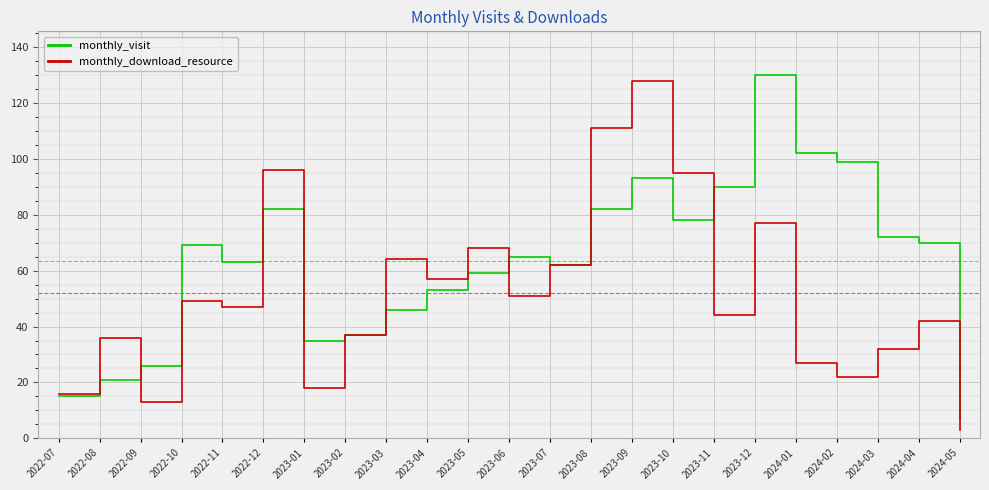

Rank the series at 2023-06 from highest to lowest value.

monthly_visit, monthly_download_resource